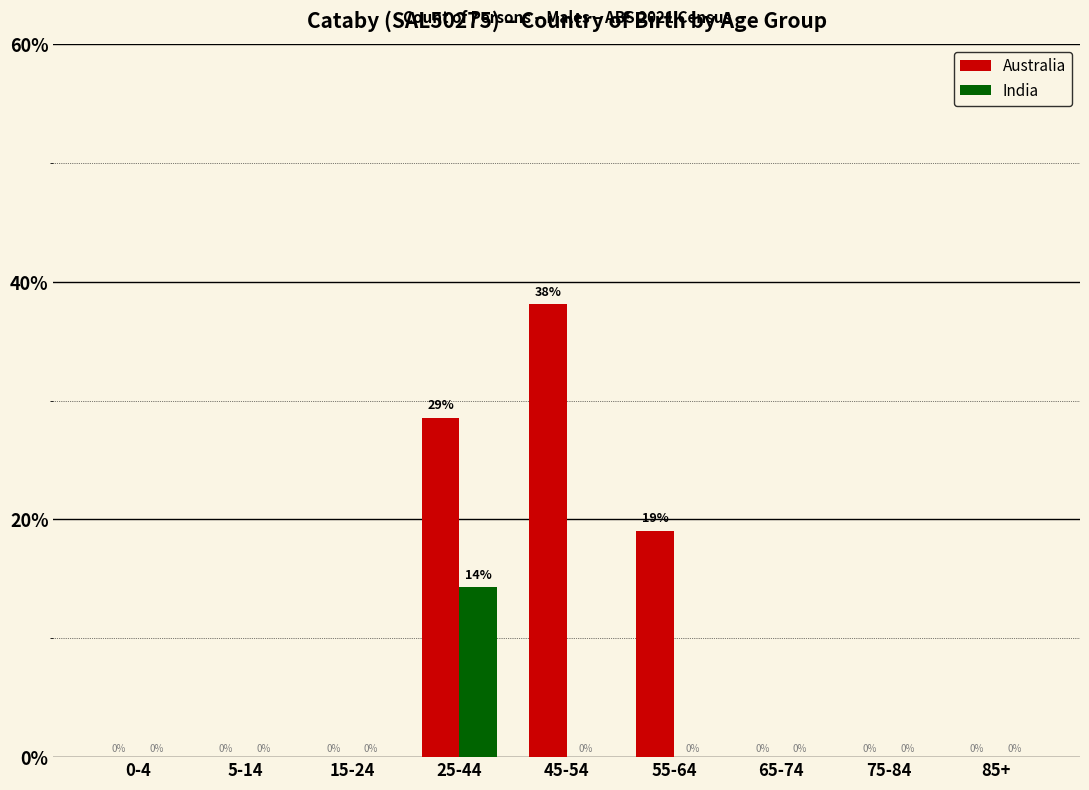

What is the maximum value for Australia?

38.1